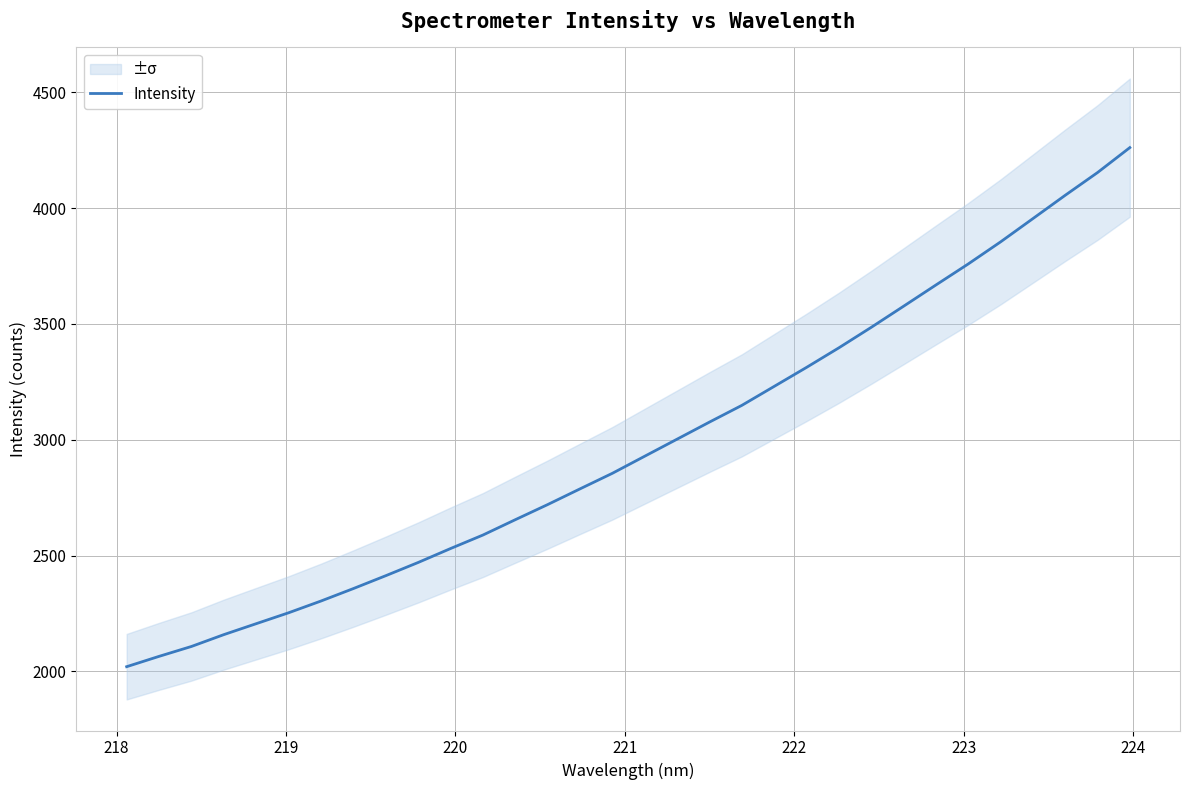

Reading left to right, list all the values displayed in this chart.

2020.6	2065.2	2107.9	2159.1	2206.3	2253.4	2304.1	2357.9	2413.4	2470.5	2530.6	2588.9	2655.1	2720.4	2788.3	2855.5	2929.3	3002.8	3076.5	3148.6	3230.5	3312.5	3397.1	3485.4	3576.5	3668.2	3759.0	3854.3	3954.8	4055.5	4153.6	4261.4